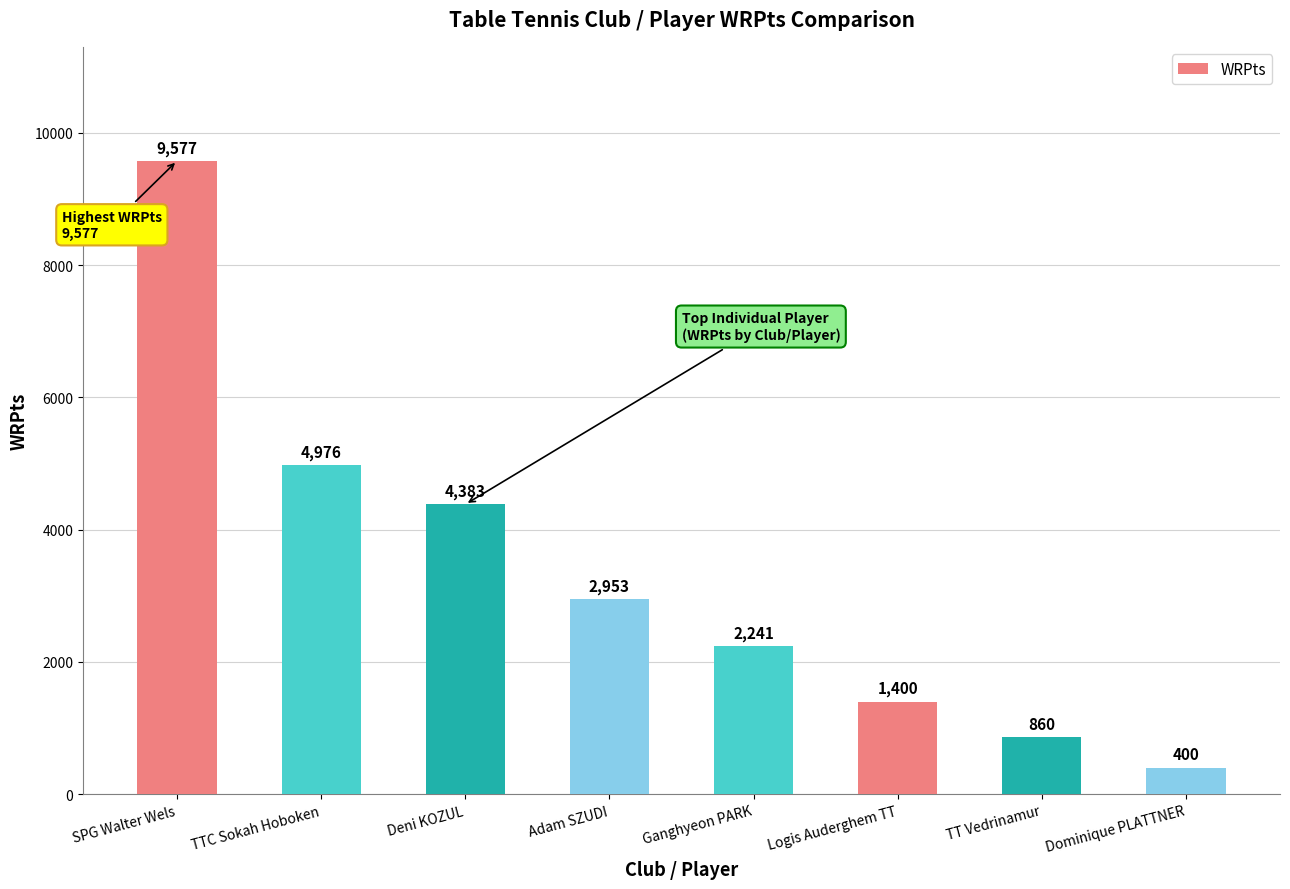

What is the value of the 2nd bar from the left?

4976